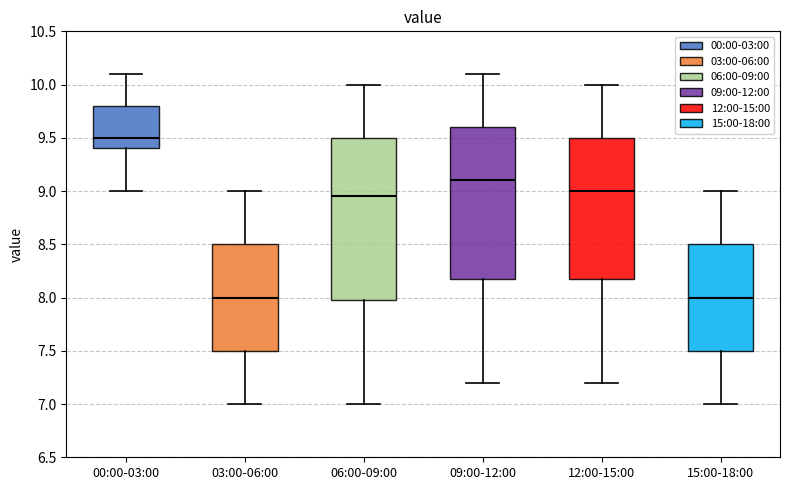

Where does the lower whisker of the box for 06:00-09:00 end on the y-axis? The values are not printed on the chart, so give them approximately, as read against the axis.

7.00